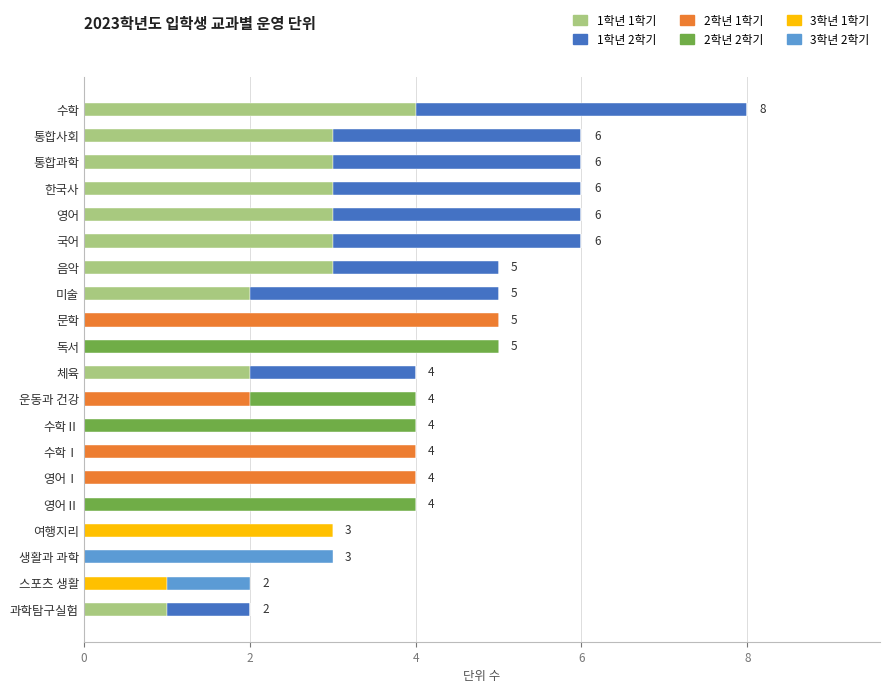

At which category is the sum across all series the highest?

수학